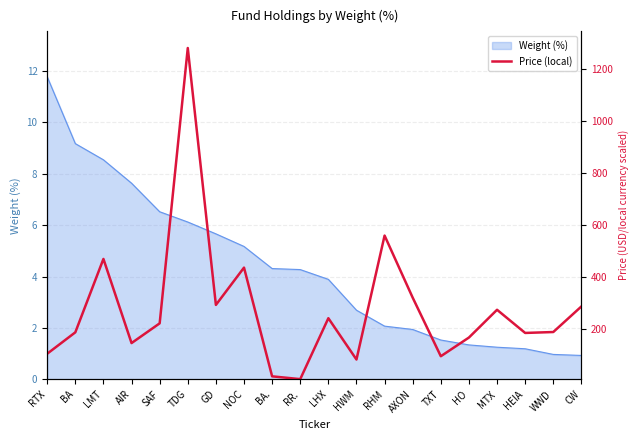

At which label does Weight (%) reach its peak?

RTX